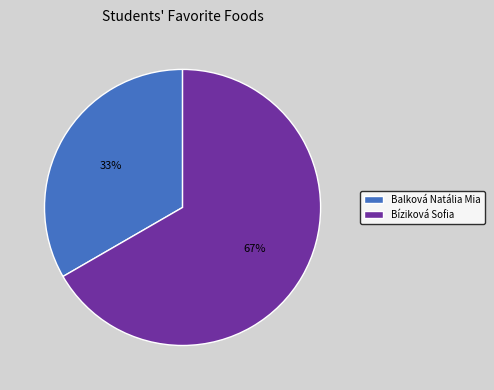

To the nearest percent, what is the average slice percentage?

50%